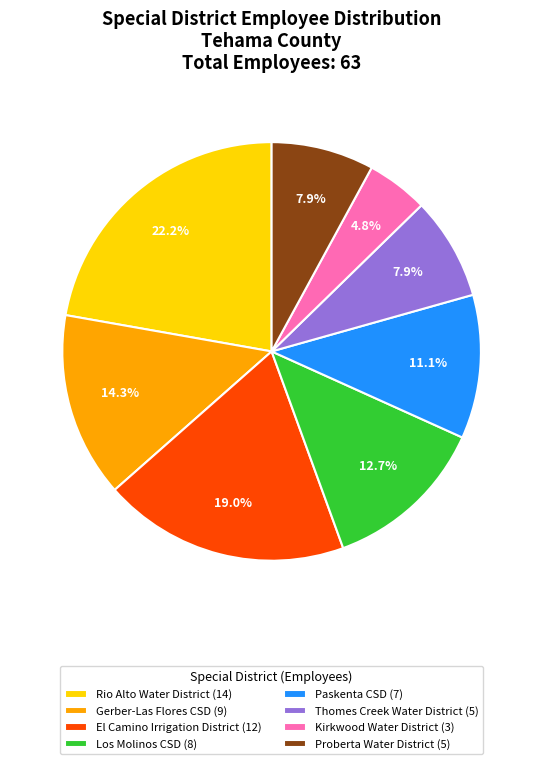

To the nearest percent, what is the average slice percentage?

12%